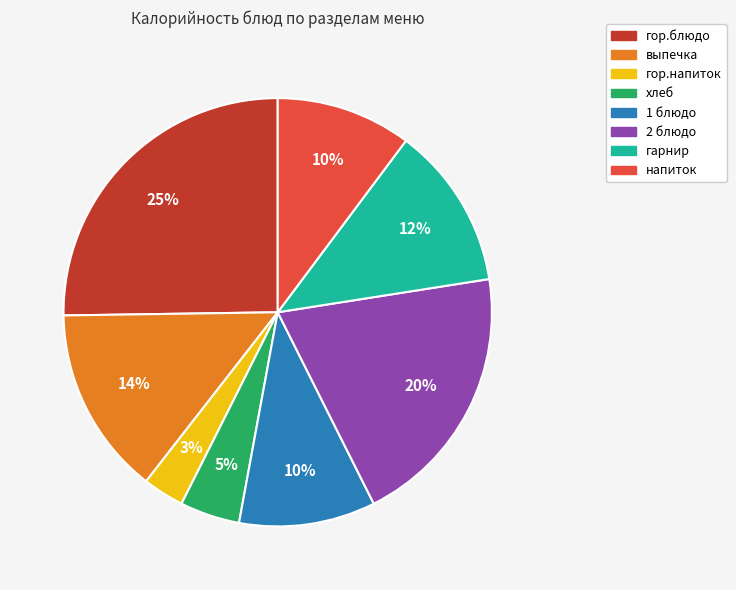

Is there a majority slice in this chart?

No